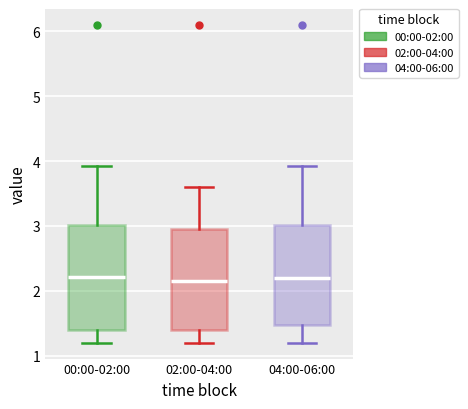

Reading left to right, read every box against the y-axis: the position of its median line, the range the box covers, and the ends of its whiskers. The values are not printed on the chart, so give them approximately, as read against the axis.

00:00-02:00: median 2.2, box 1.4 to 3.0, whiskers 1.2 to 3.9
02:00-04:00: median 2.2, box 1.4 to 2.9, whiskers 1.2 to 3.6
04:00-06:00: median 2.2, box 1.5 to 3.0, whiskers 1.2 to 3.9